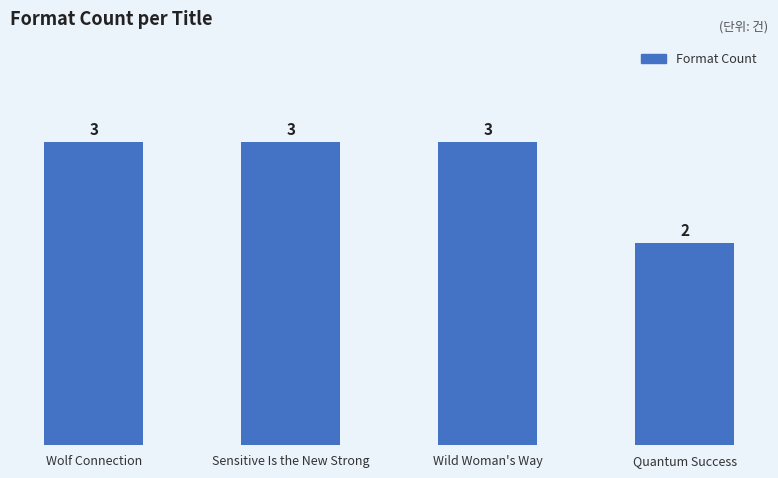

Approximately how many times larger is the value at Quantum Success compared to Sensitive Is the New Strong?

0.7